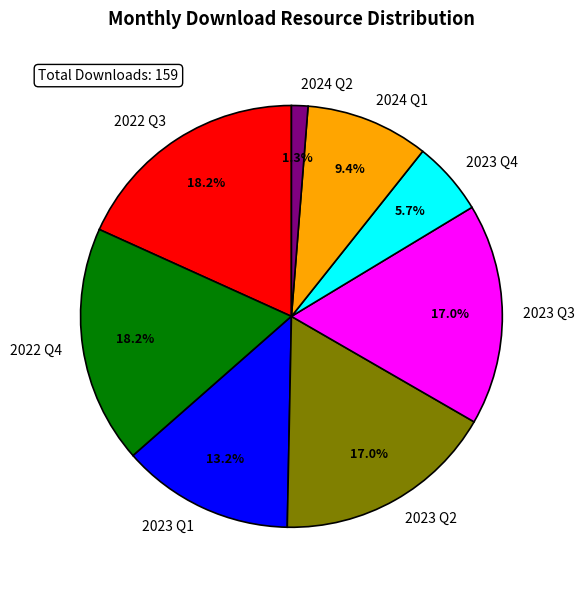

How much of the chart is everything except 2022 Q4?

81.8%